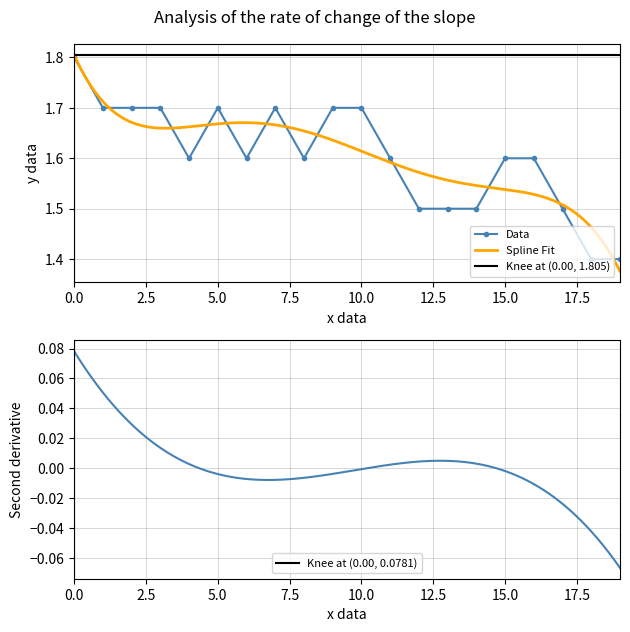

What is the lowest value of the Data series?

1.4